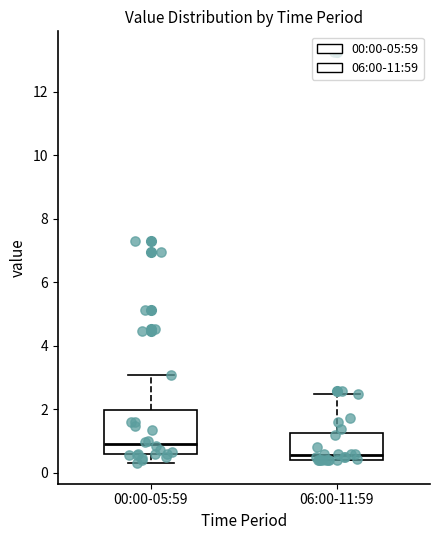

Which box is the tallest, from its lower edge to its upper edge?

00:00-05:59